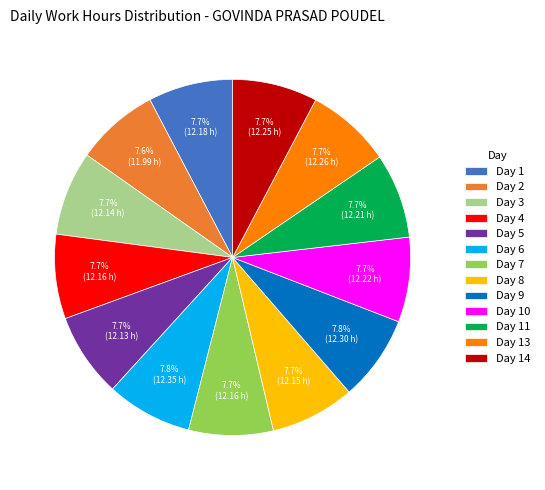

To the nearest percent, what portion does Day 13 represent?

8%